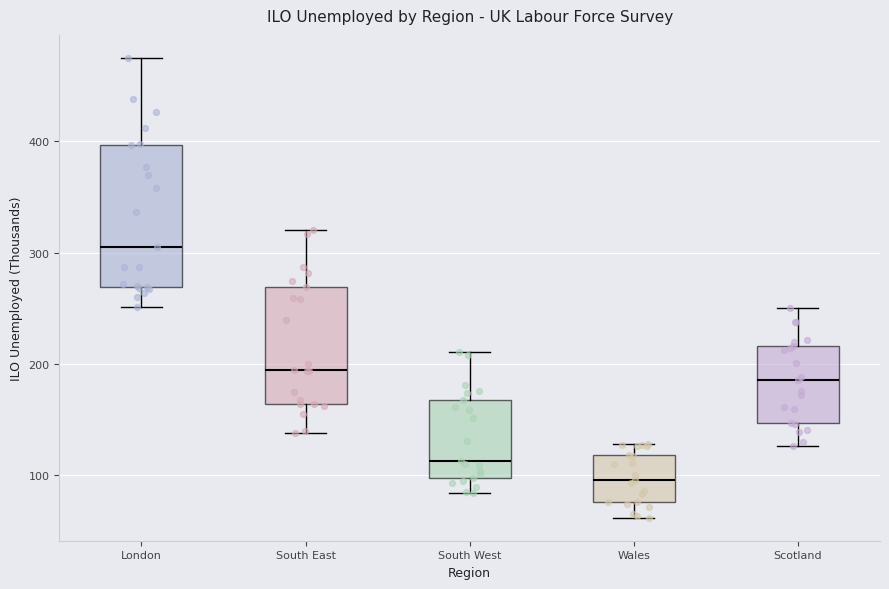

Reading left to right, read every box against the y-axis: the position of its median line, the range the box covers, and the ends of its whiskers. The values are not printed on the chart, so give them approximately, as read against the axis.

London: median 310, box 270 to 400, whiskers 250 to 480
South East: median 200, box 160 to 270, whiskers 140 to 320
South West: median 110, box 100 to 170, whiskers 80 to 210
Wales: median 100, box 80 to 120, whiskers 60 to 130
Scotland: median 190, box 150 to 220, whiskers 130 to 250